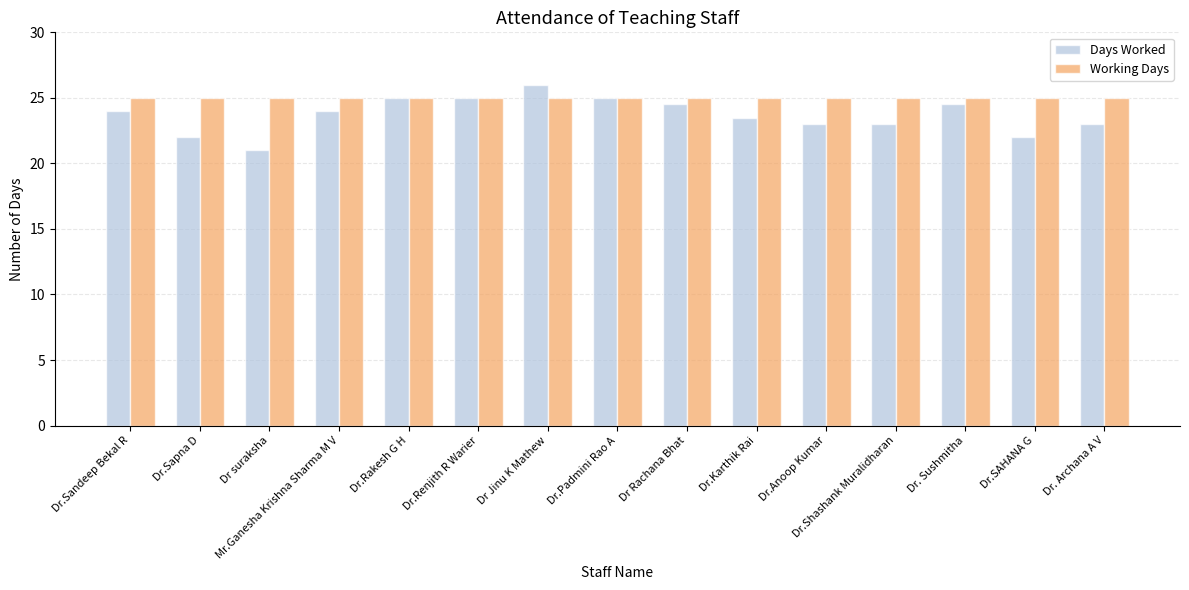

How many bars are there in each group?

2